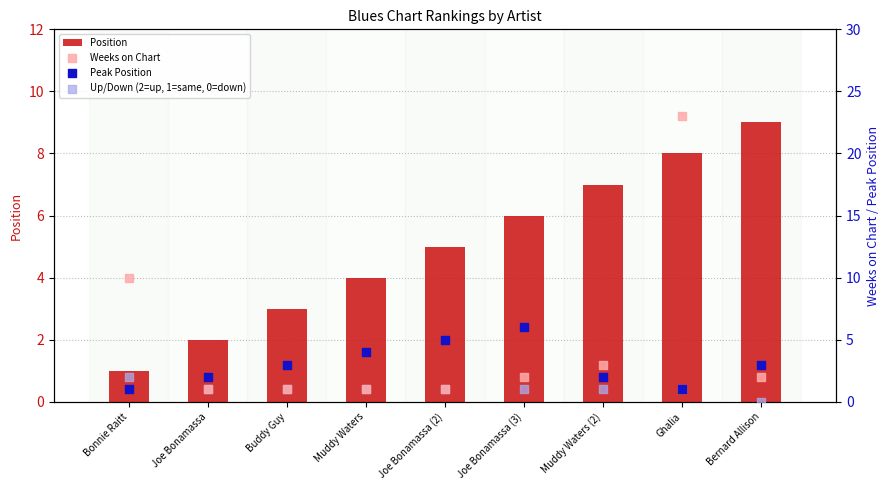

At how many categories does at least one series exceed 4?

6